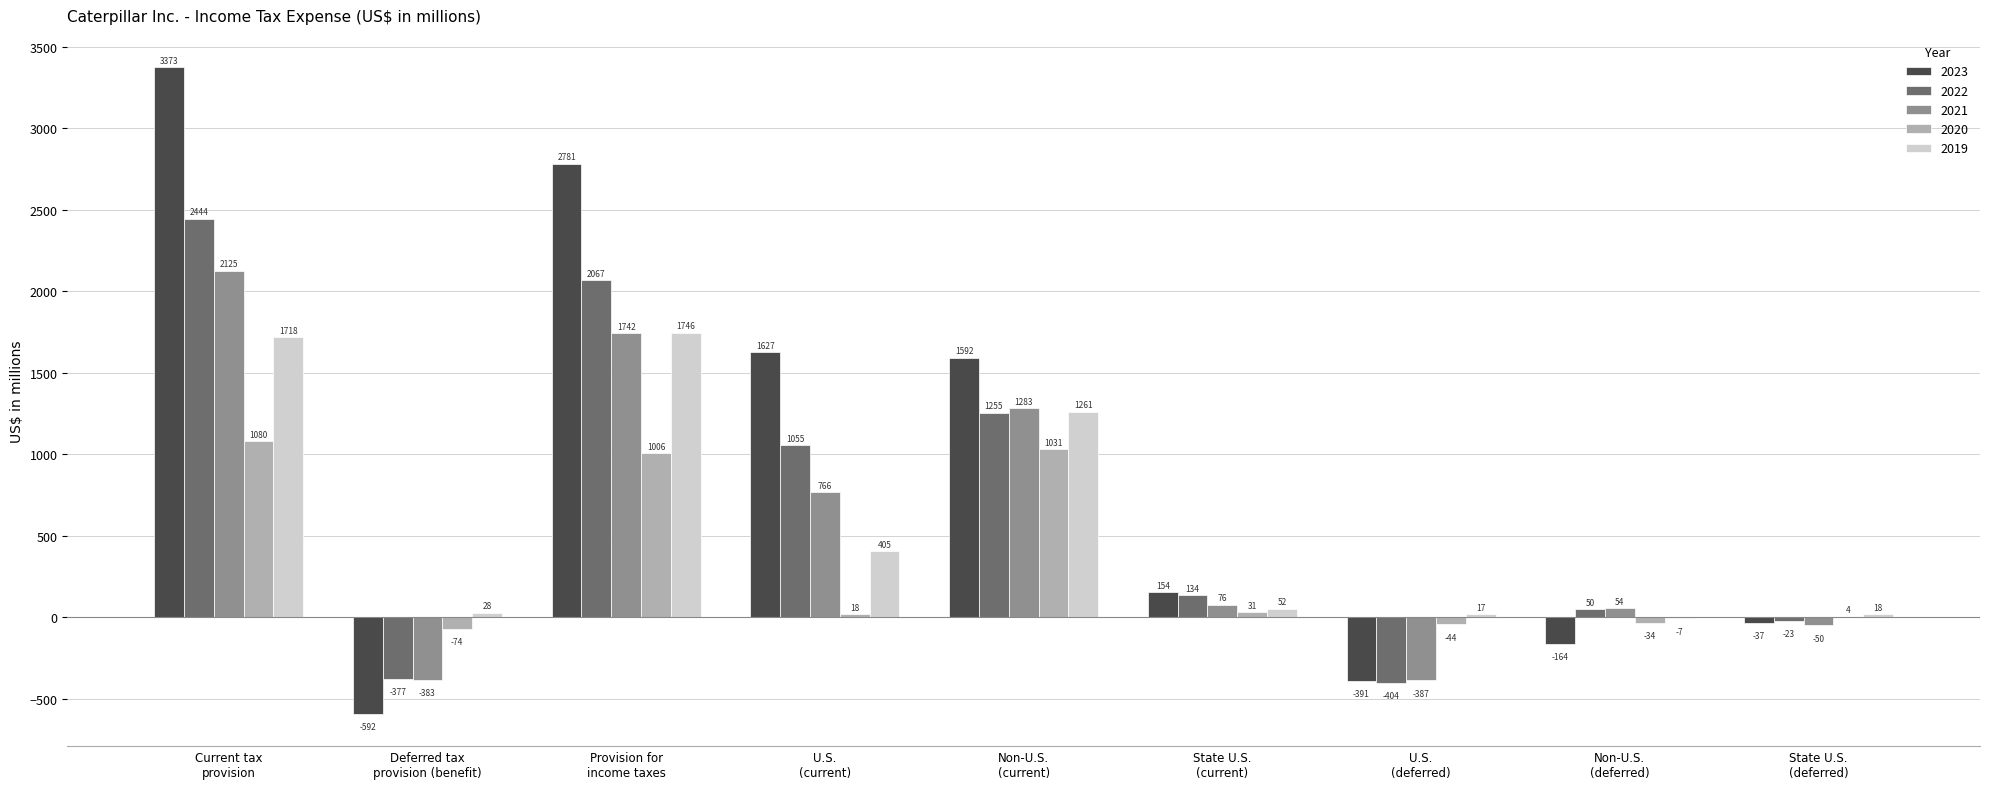

What is the difference between the 2019 values at State U.S.
(current) and Current tax
provision?

1666